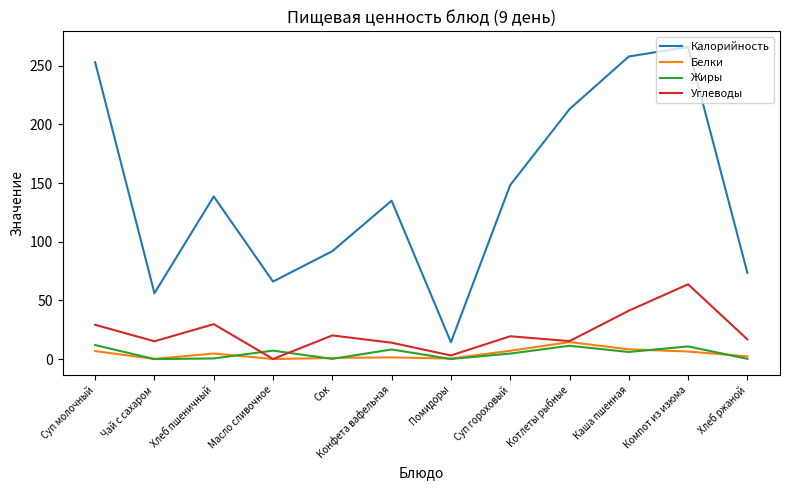

Where does the Жиры series first go above 6?

Суп молочный